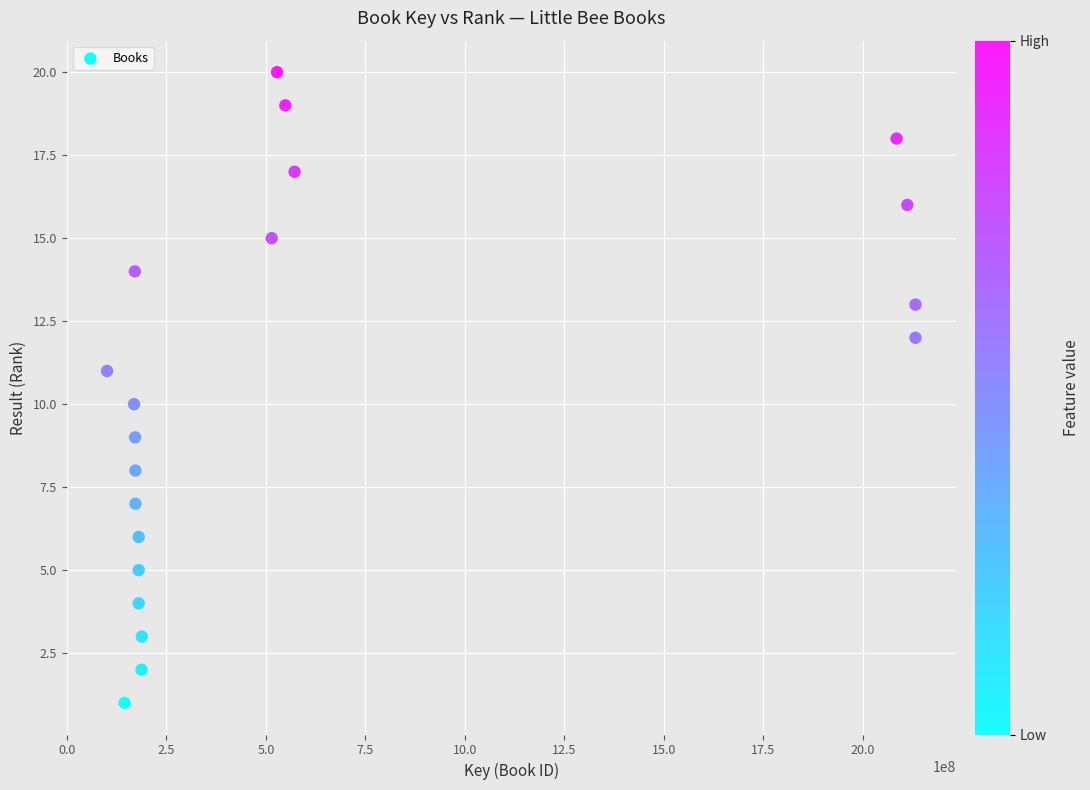

What is the range of Y values (max minus min)?

19